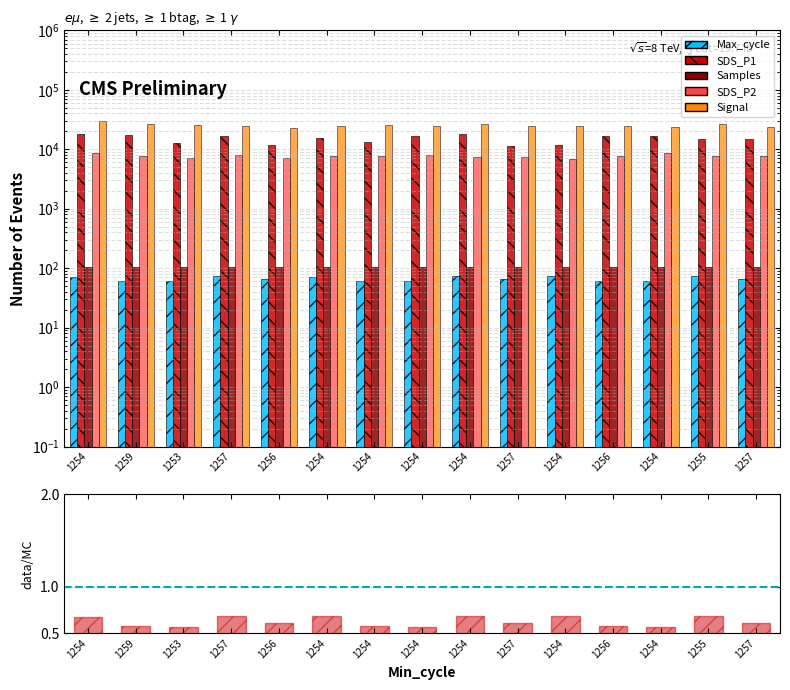

Which series has the largest range (max minus min)?

SDS_P1